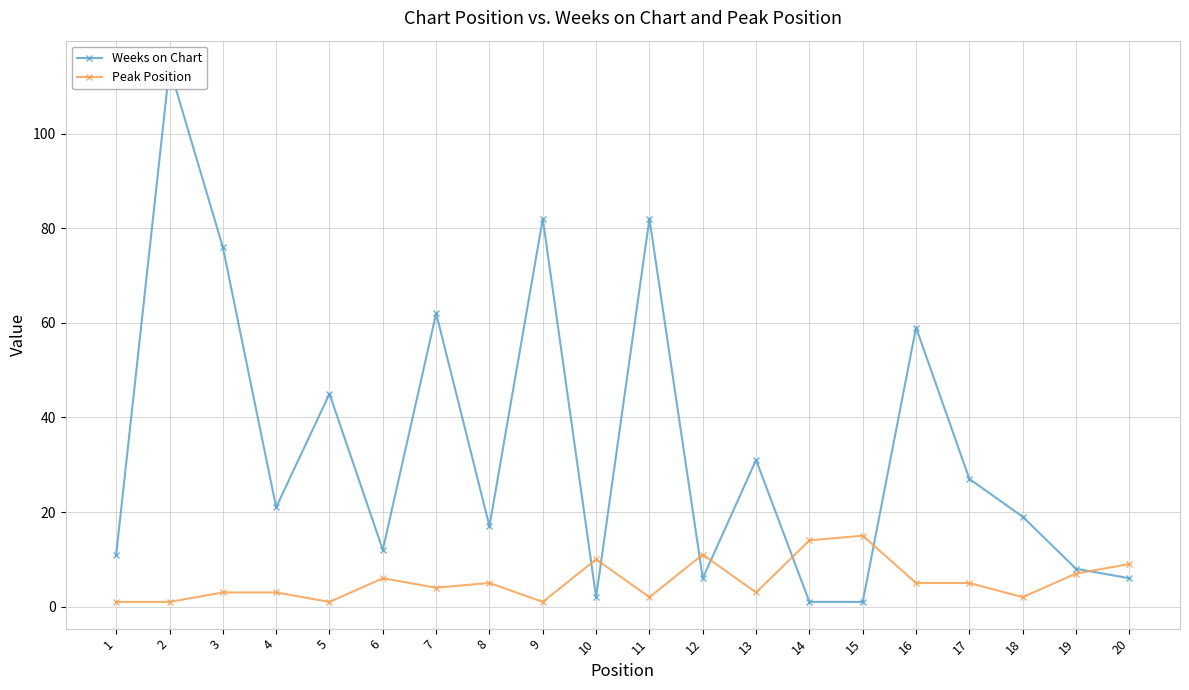

At which label is Weeks on Chart closest to 57?

16